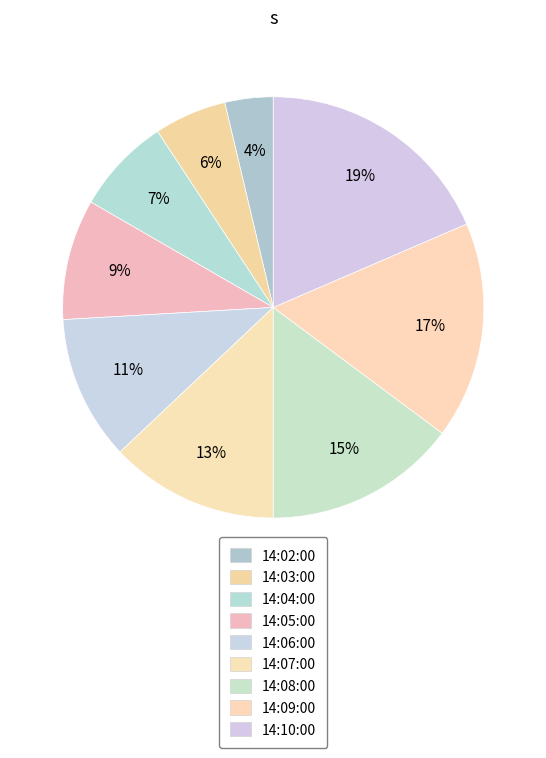

Count the number of slices in the pie.

9